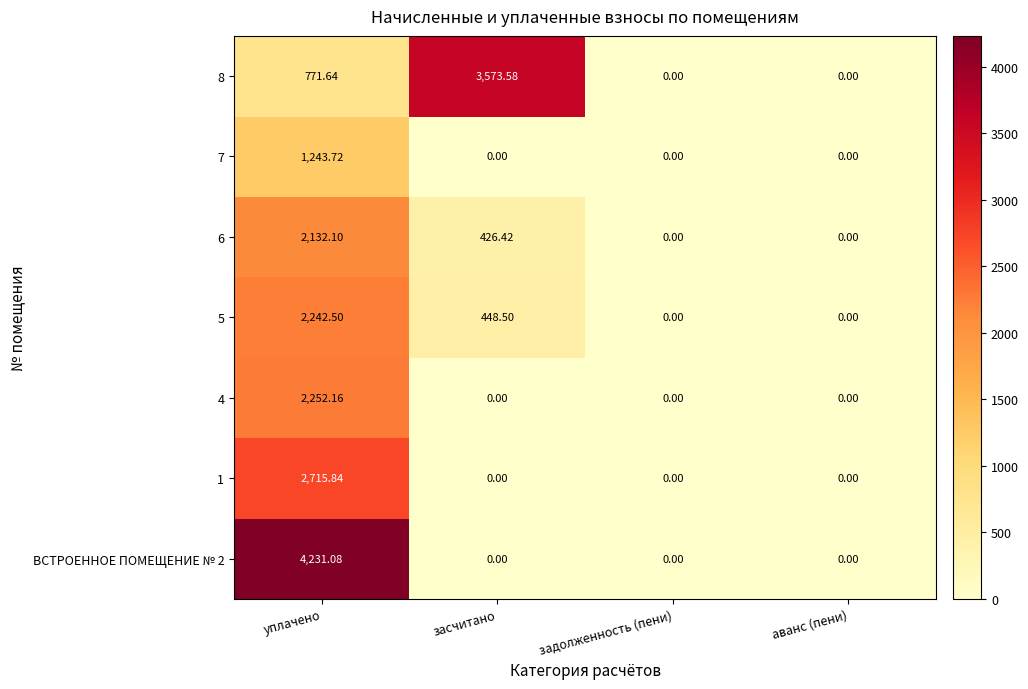

At which category is the sum across all series the highest?

уплачено